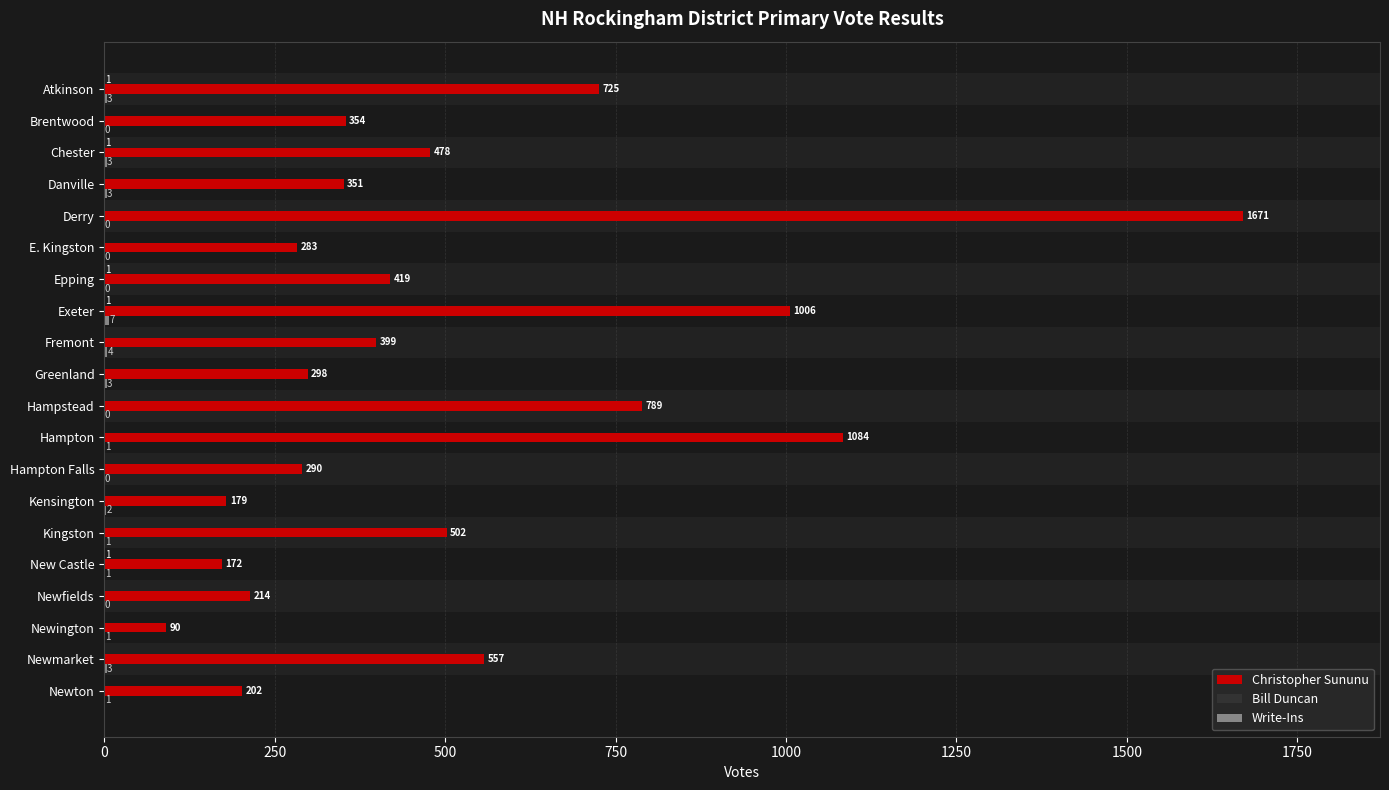

Which series changed the most between E. Kingston and Epping?

Christopher Sununu